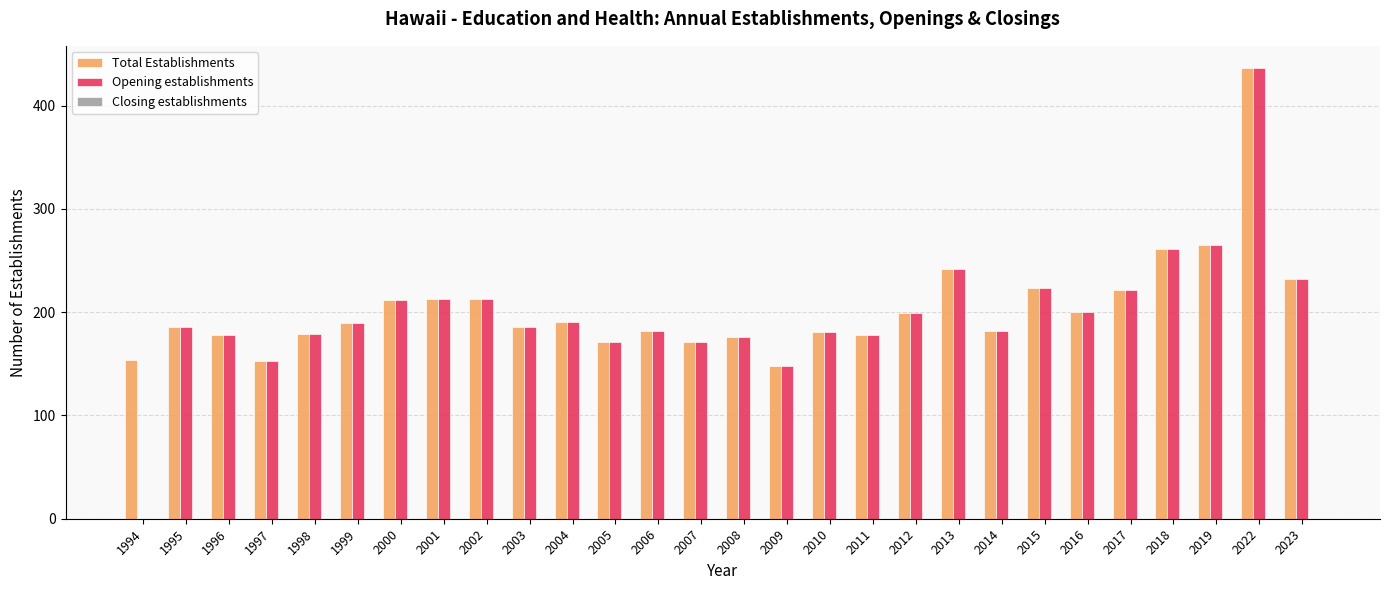

How many categories are shown in the chart?

28